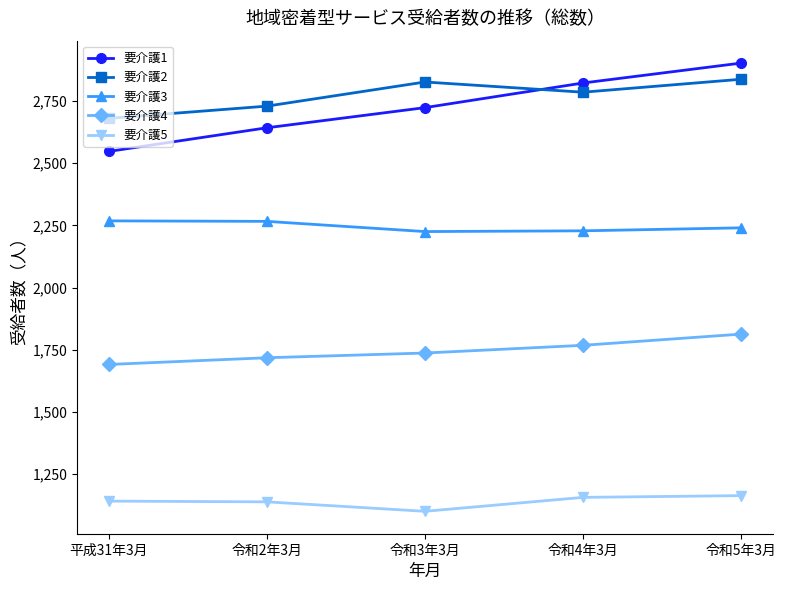

What is the greatest value displayed?

2902